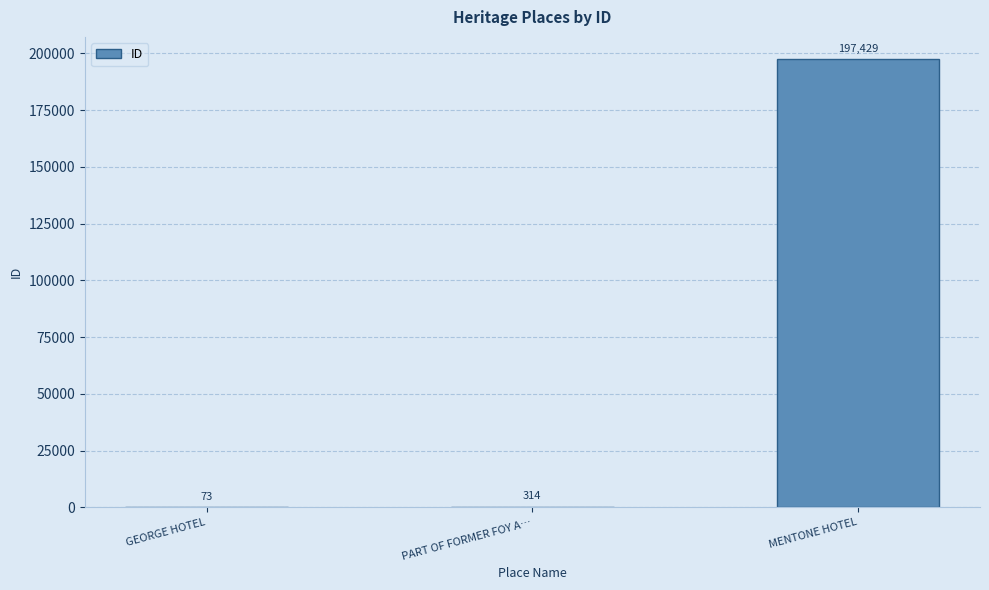

Reading left to right, transcribe all the data shown in this chart.

GEORGE HOTEL=73	PART OF FORMER FOY A…=314	MENTONE HOTEL=197429